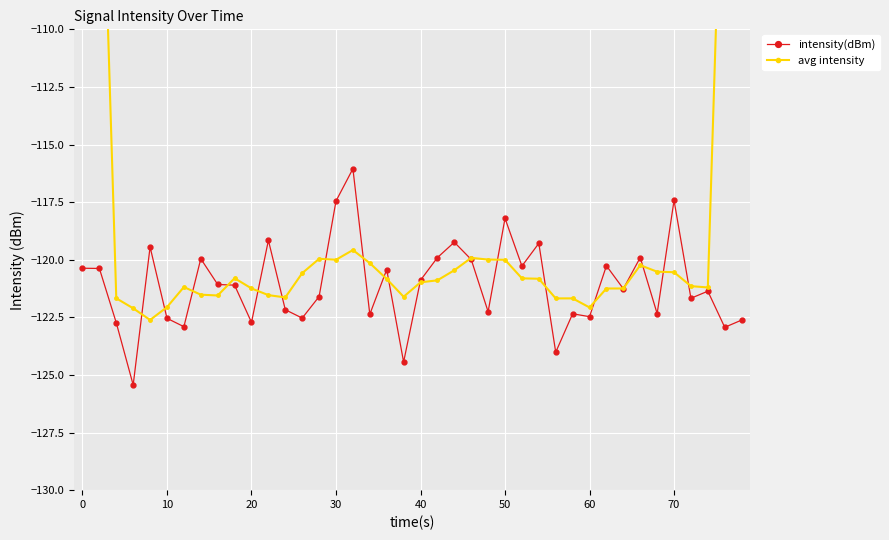

List the series in order of their overall mean, lowest first.

intensity(dBm), avg intensity